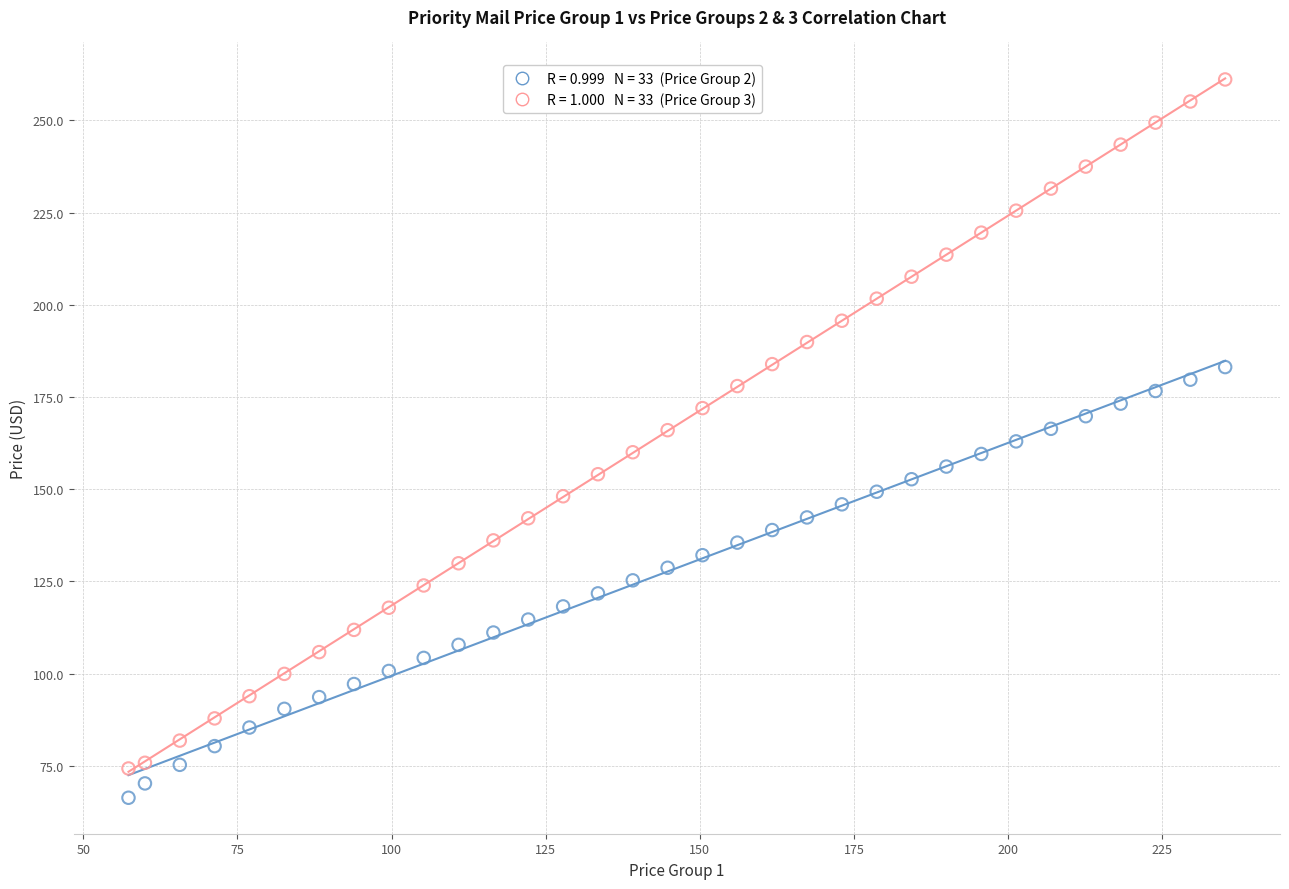

Across all data points, what is the range of Y values (max minus min)?

194.8